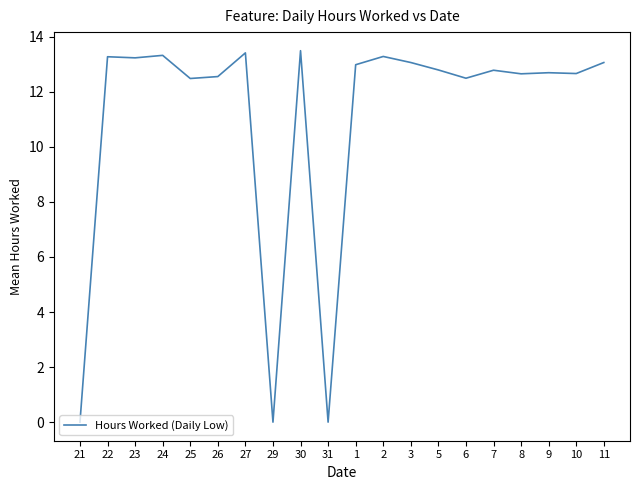

What is the greatest value displayed?

13.5